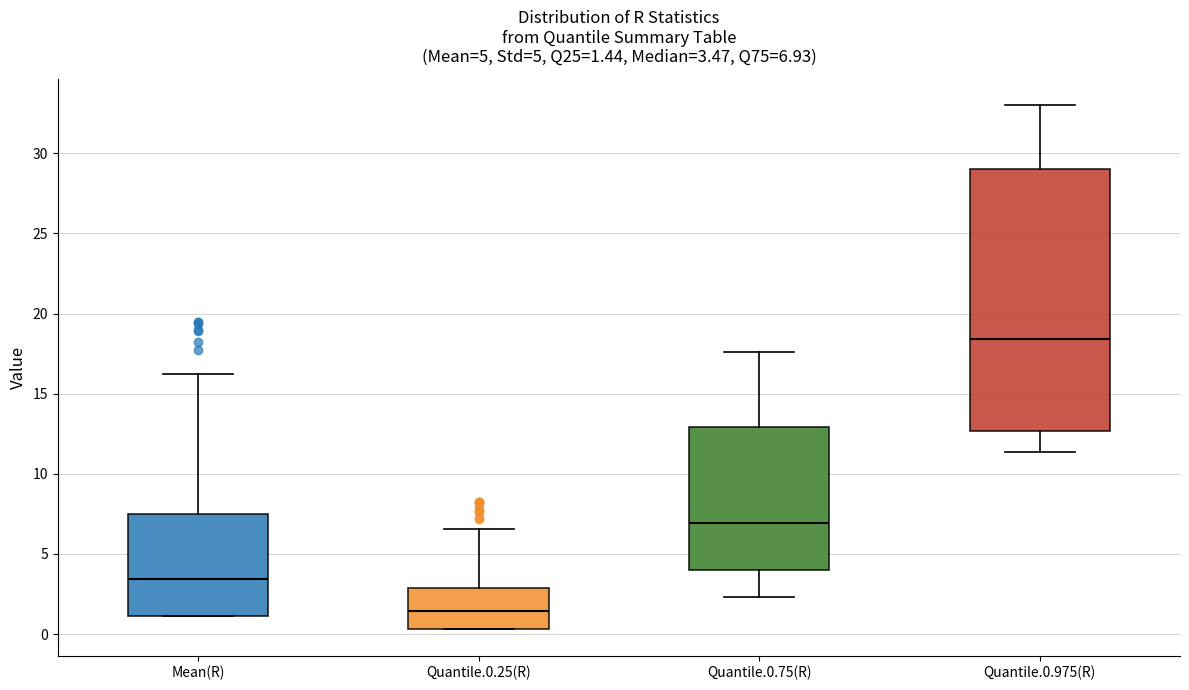

Which box is the tallest, from its lower edge to its upper edge?

Quantile.0.975(R)